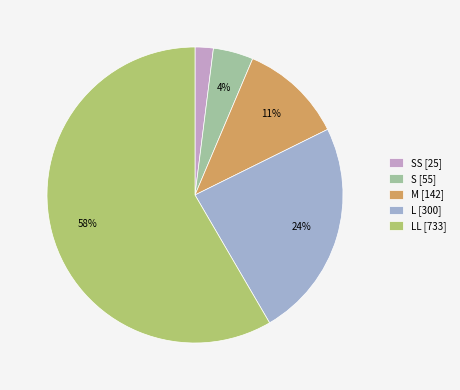

Is the sum of SS [25] and M [142] greater than half?

No